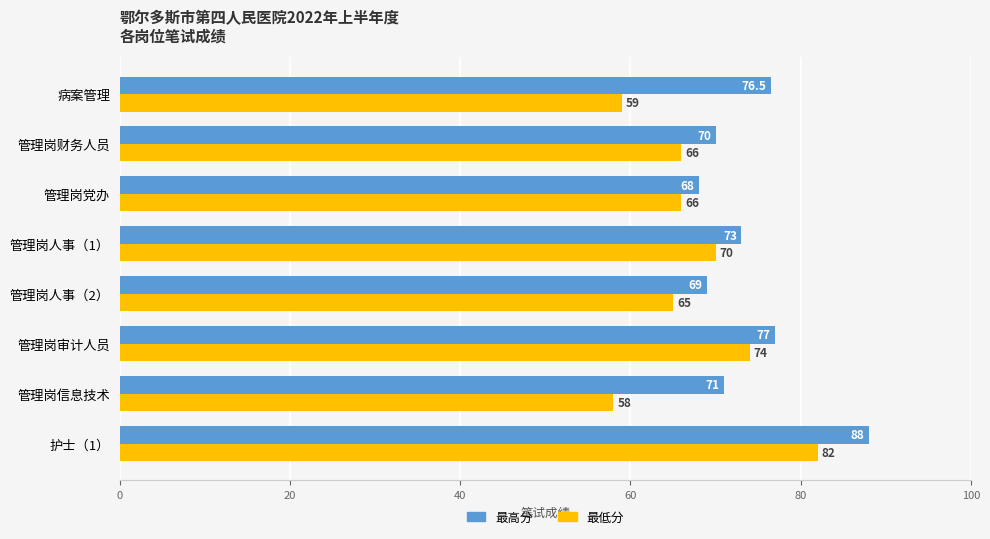

How many distinct data groups are displayed?

2